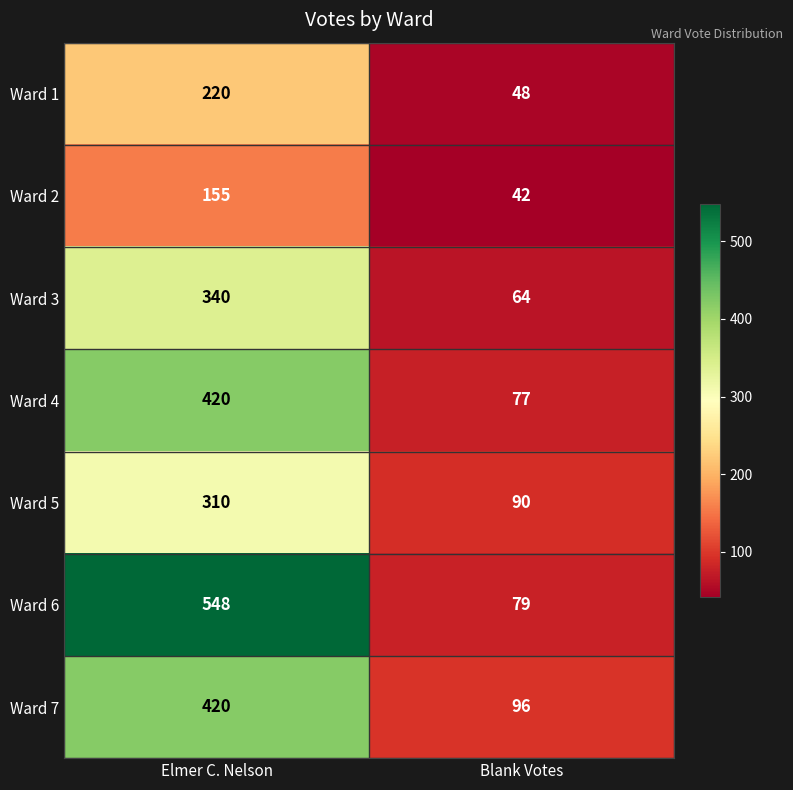

What is the total value across all series at Blank Votes?

496